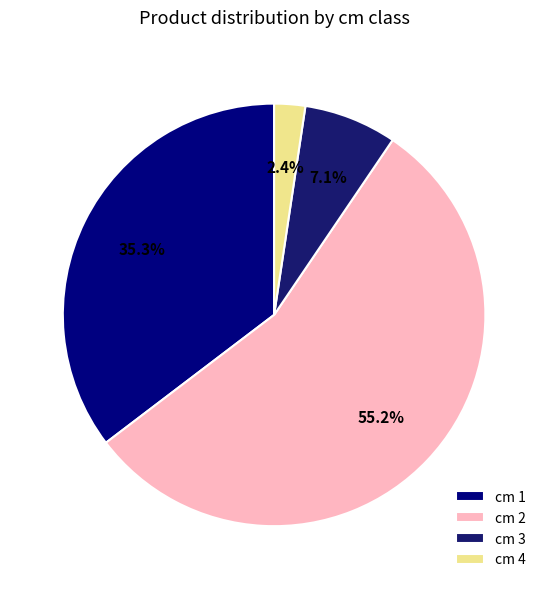

How many segments does this pie chart have?

4